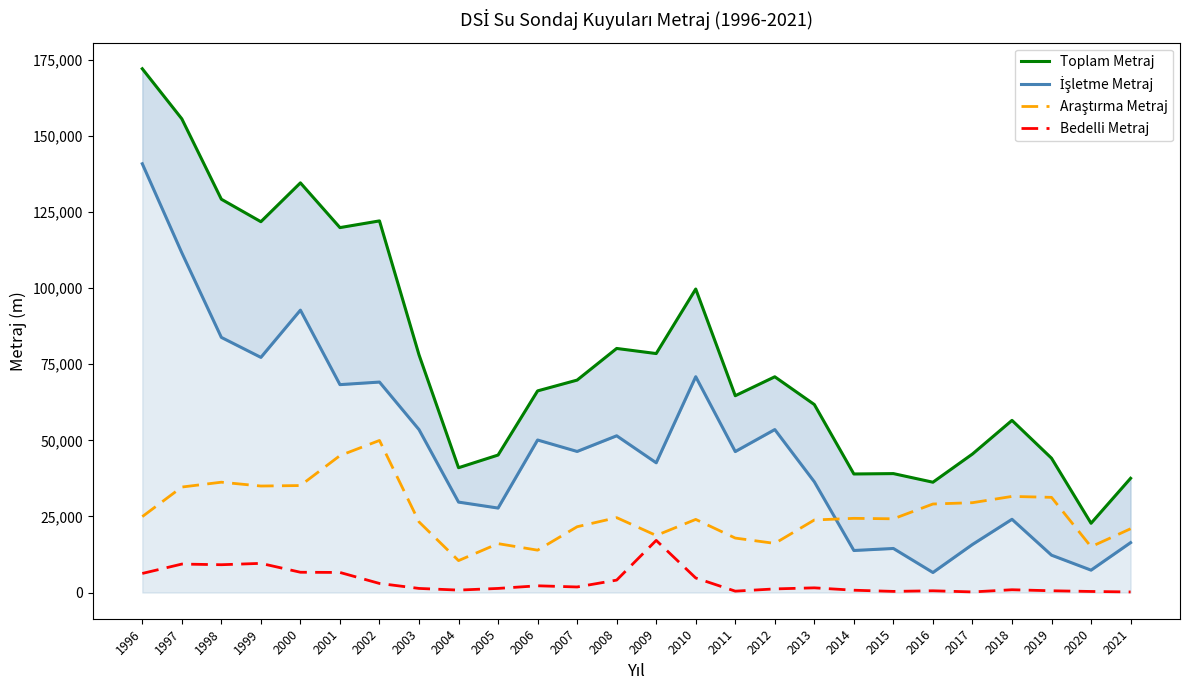

What is the spread (max minus min) of values at 2002?

119072